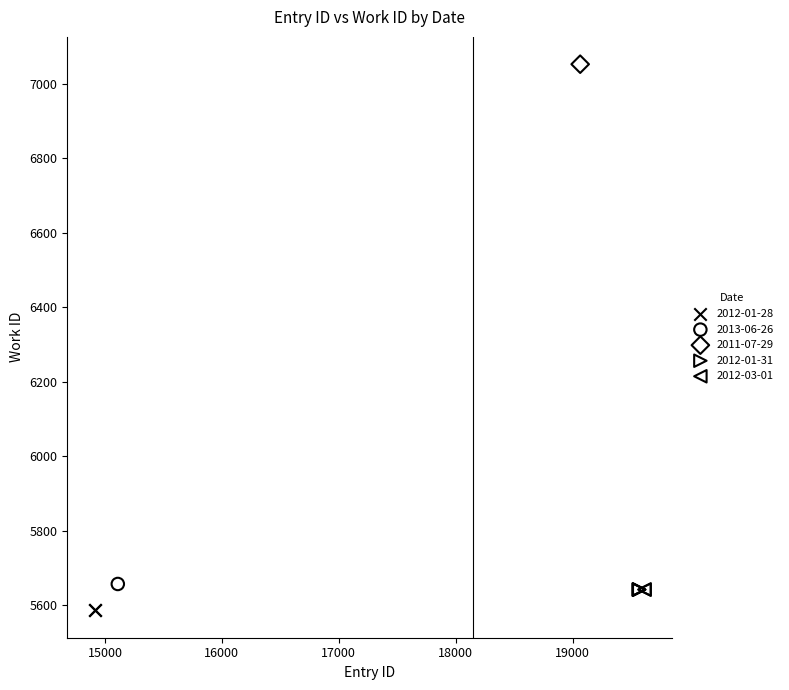

Which series contains the lowest Y value?

2012-01-28